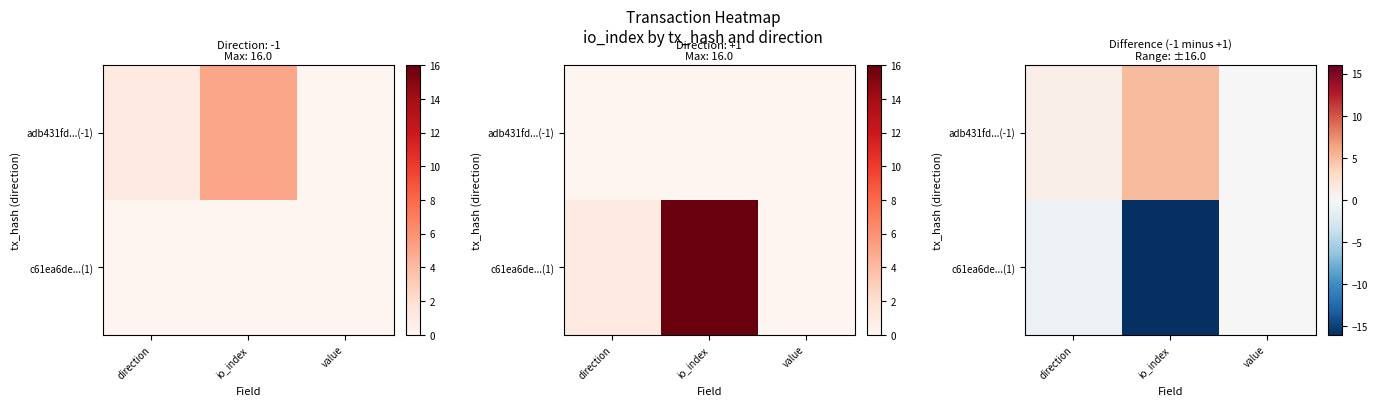

Which series has the largest range (max minus min)?

c61ea6de...(1)